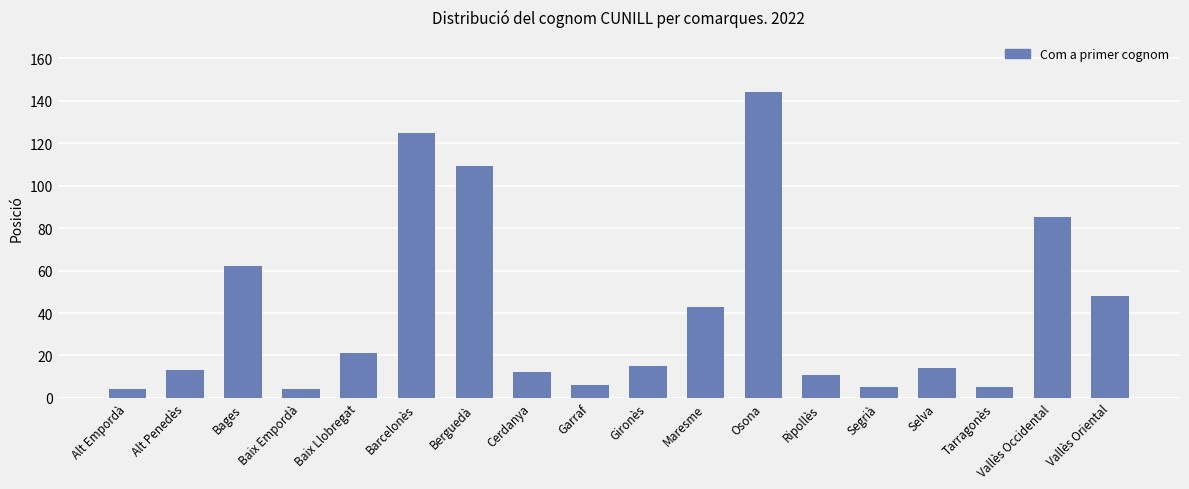

How many data points does each series have?

18